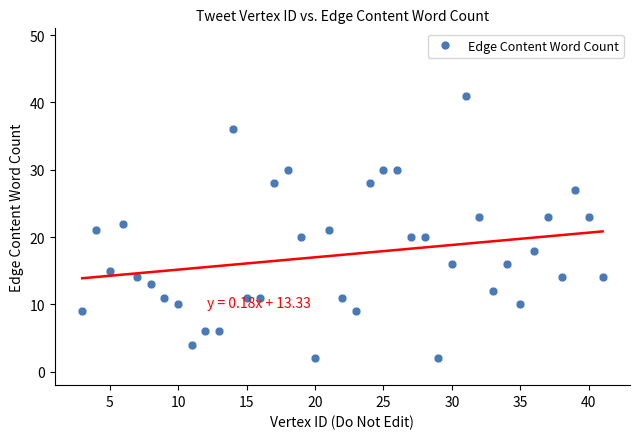

What is the range of X values (max minus min)?

38